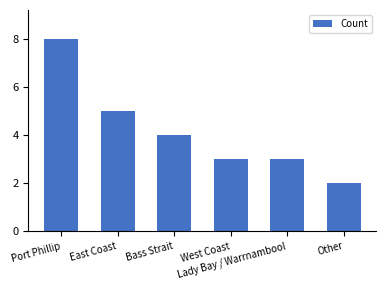

Reading left to right, what are all the values shown in this chart?

Port Phillip=8	East Coast=5	Bass Strait=4	West Coast=3	Lady Bay / Warrnambool=3	Other=2